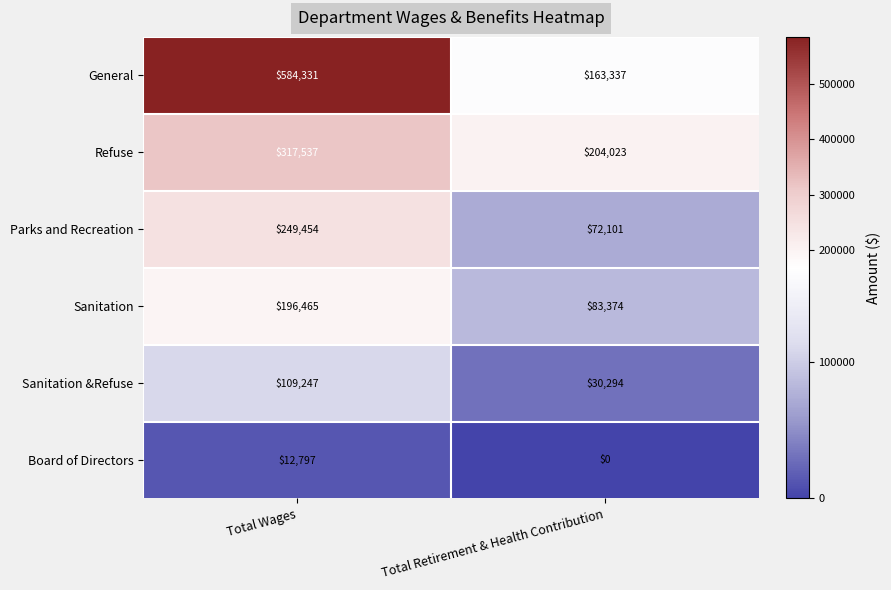

What is the sum of all Refuse values?

521560